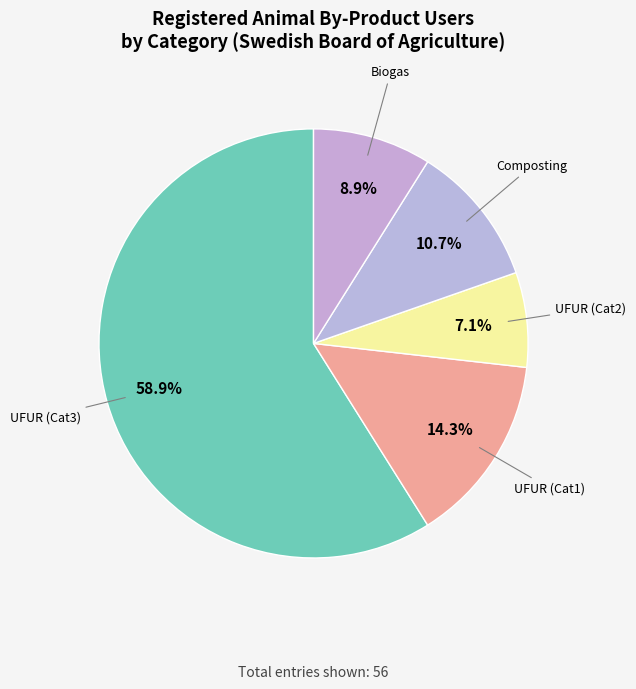

Count the number of slices in the pie.

5